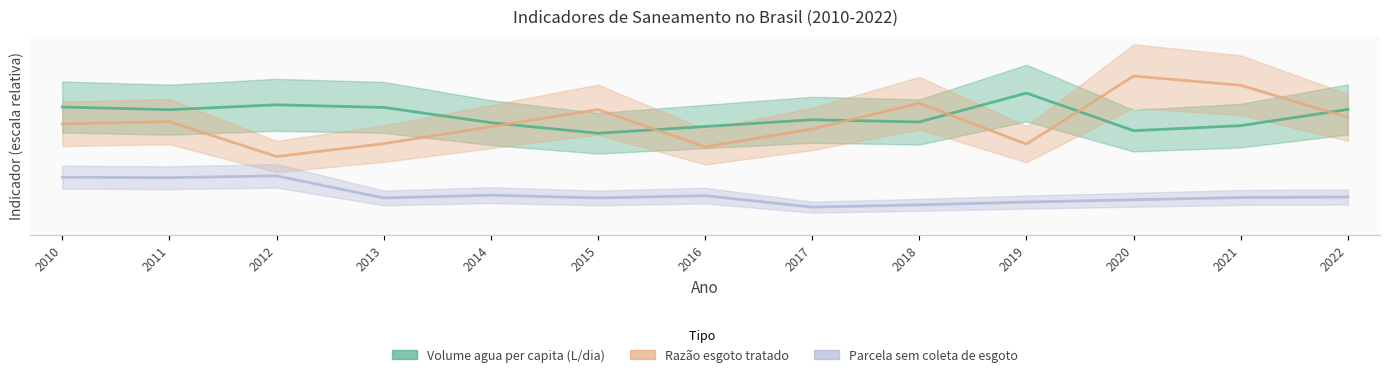

True or false: Razao esgoto tratado has a value of 4.8 at 2021.

False